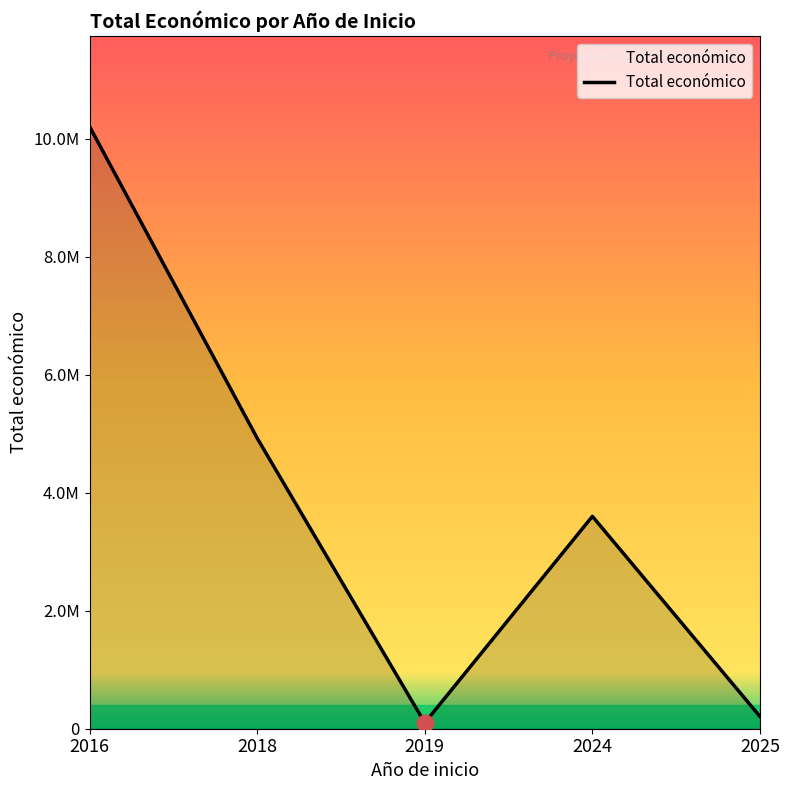

True or false: the data shows 70265 at 2019.

False